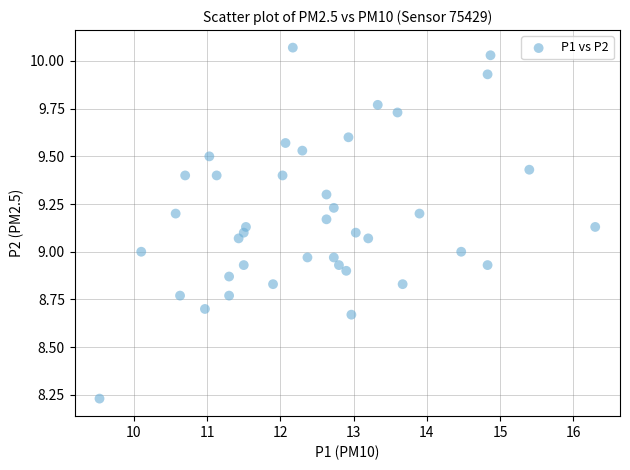

What is the range of Y values (max minus min)?

1.8